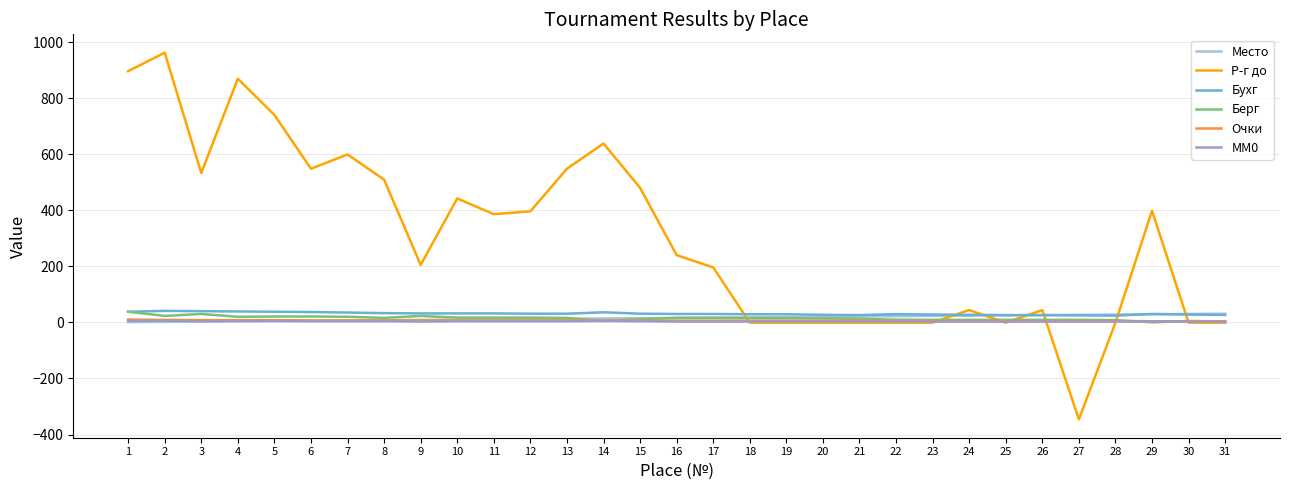

Which series has the widest spread of values?

Р-г до